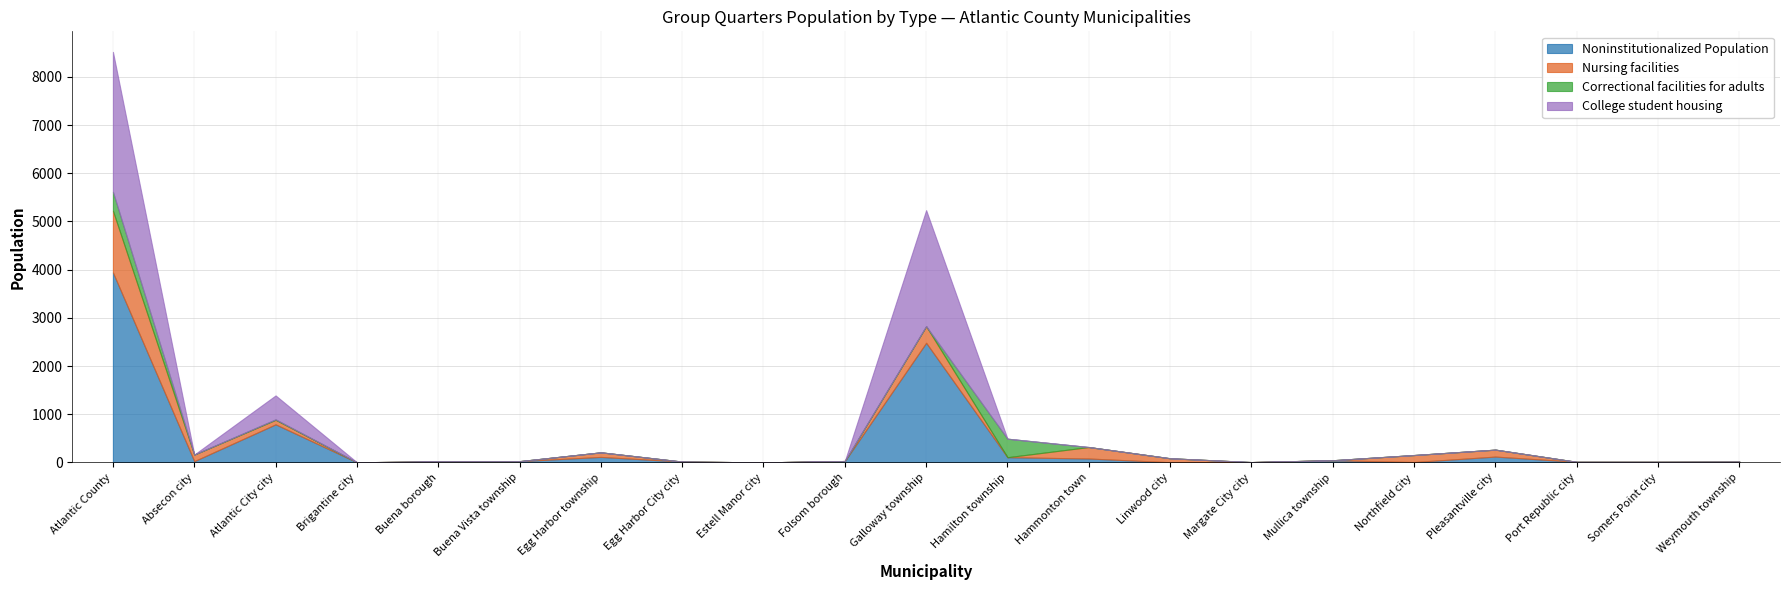

At which category does Noninstitutionalized Population reach its first local peak?

Atlantic City city